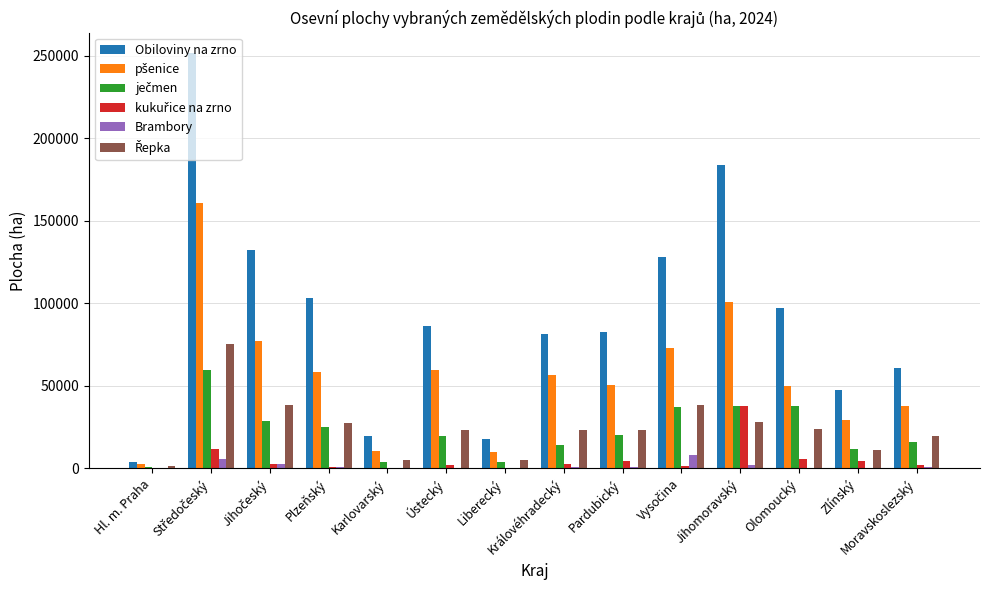

What is the sum of all Brambory values?

22746.9